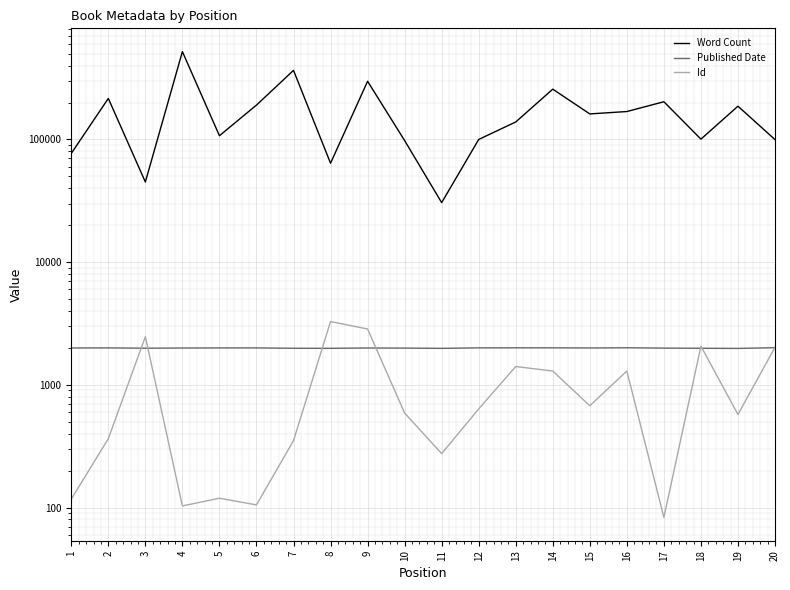

True or false: Word Count and Id cross at least once.

False